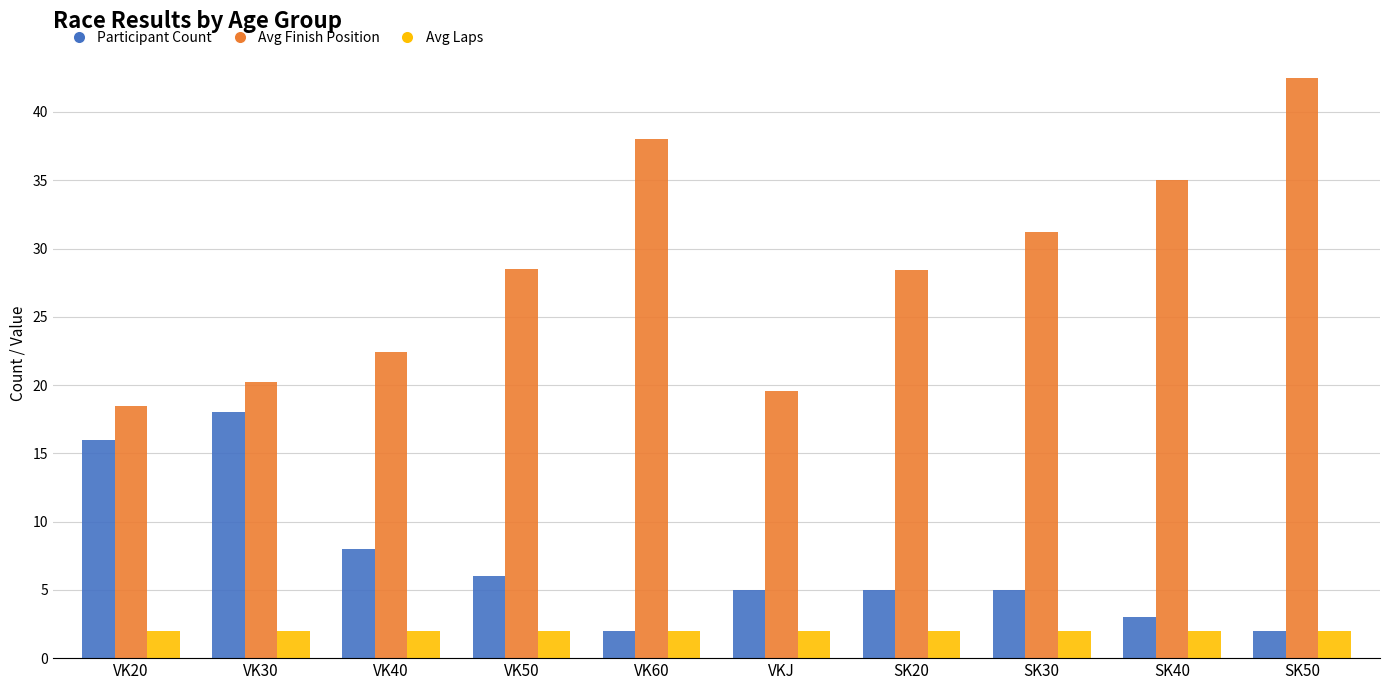

At VK50, list the series in order from smallest to largest.

Avg Laps, Participant Count, Avg Finish Position